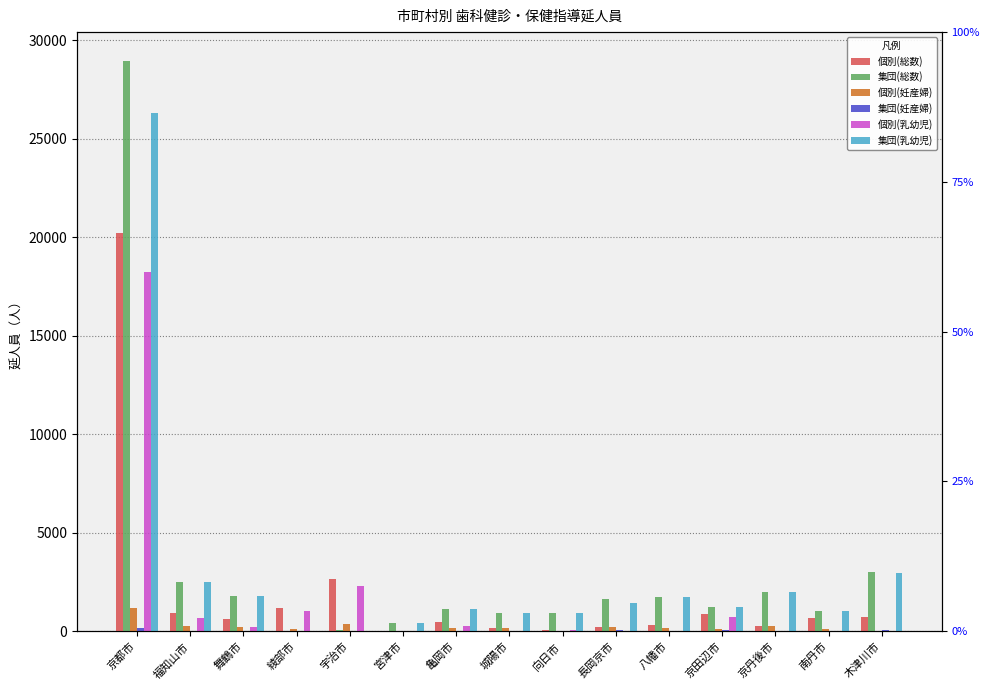

What position from the right is 綾部市?

12